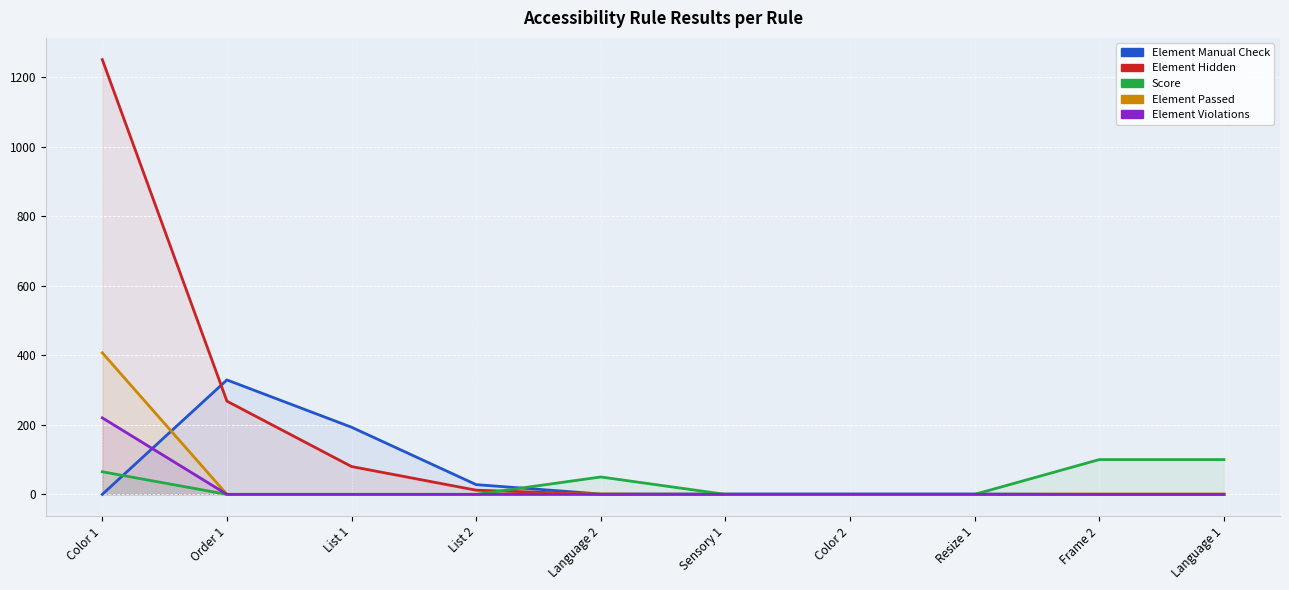

What is the difference between the maximum and minimum values in the Element Violations series?

220